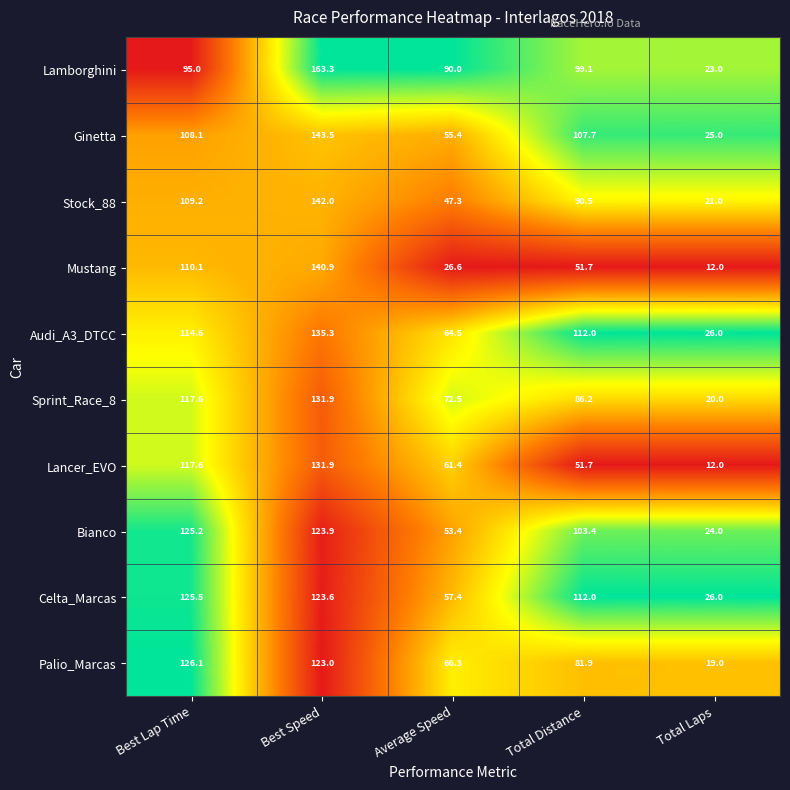

Where does the Palio_Marcas series first go above 81?

Best Lap Time